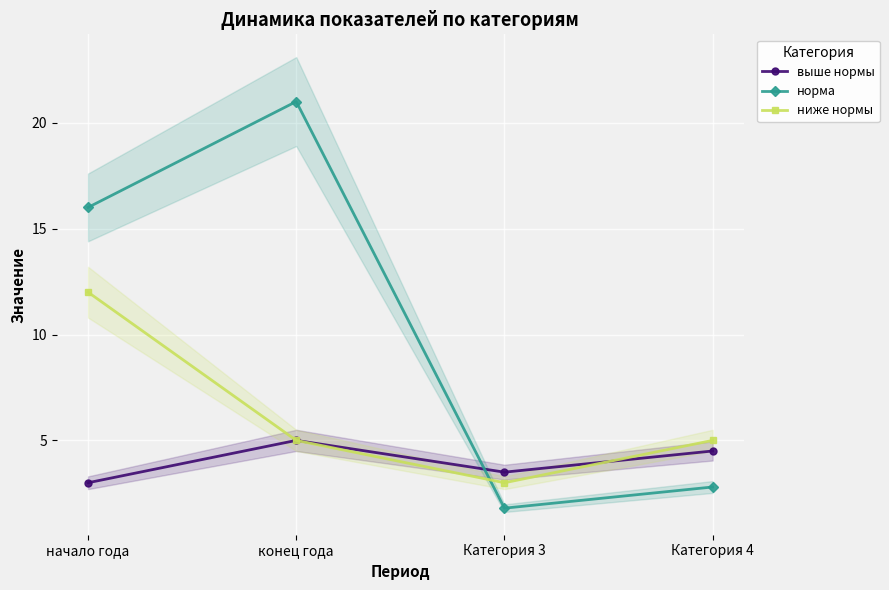

What is the label of the 3rd point from the left?

Категория 3